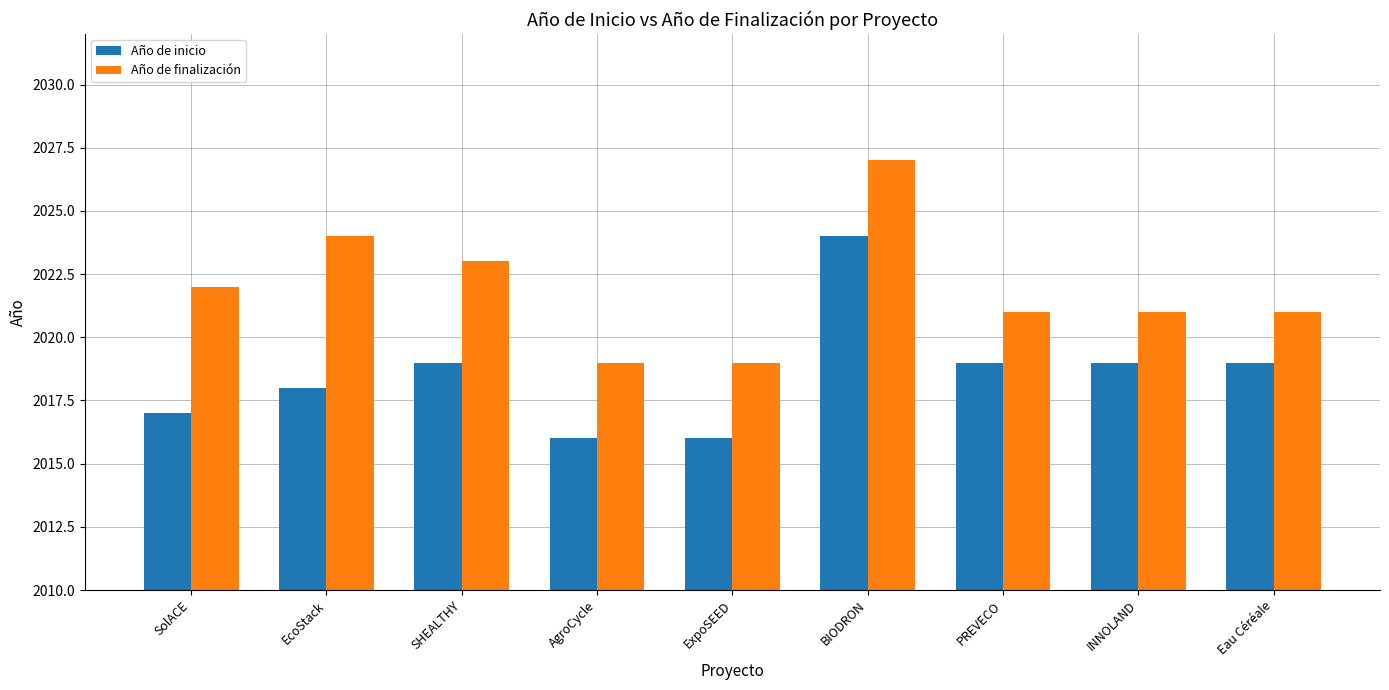

Between SolACE and PREVECO, which series saw the biggest shift?

Año de inicio